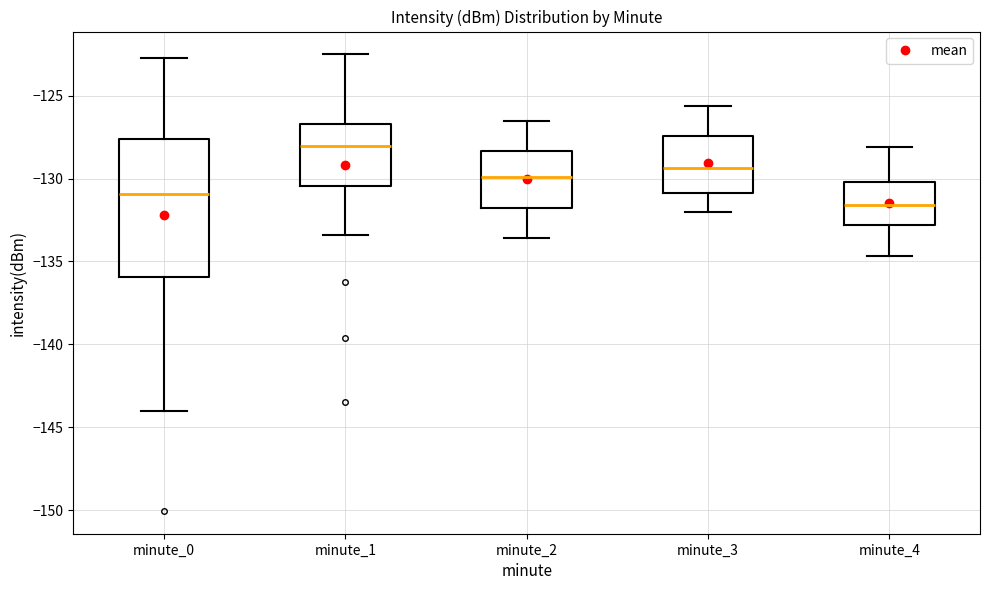

Reading left to right, read every box against the y-axis: the position of its median line, the range the box covers, and the ends of its whiskers. The values are not printed on the chart, so give them approximately, as read against the axis.

minute_0: median -131.0, box -136.0 to -127.5, whiskers -144.0 to -123.0
minute_1: median -128.0, box -130.5 to -126.5, whiskers -133.5 to -122.5
minute_2: median -130.0, box -131.5 to -128.5, whiskers -133.5 to -126.5
minute_3: median -129.5, box -131.0 to -127.5, whiskers -132.0 to -125.5
minute_4: median -131.5, box -133.0 to -130.0, whiskers -134.5 to -128.0